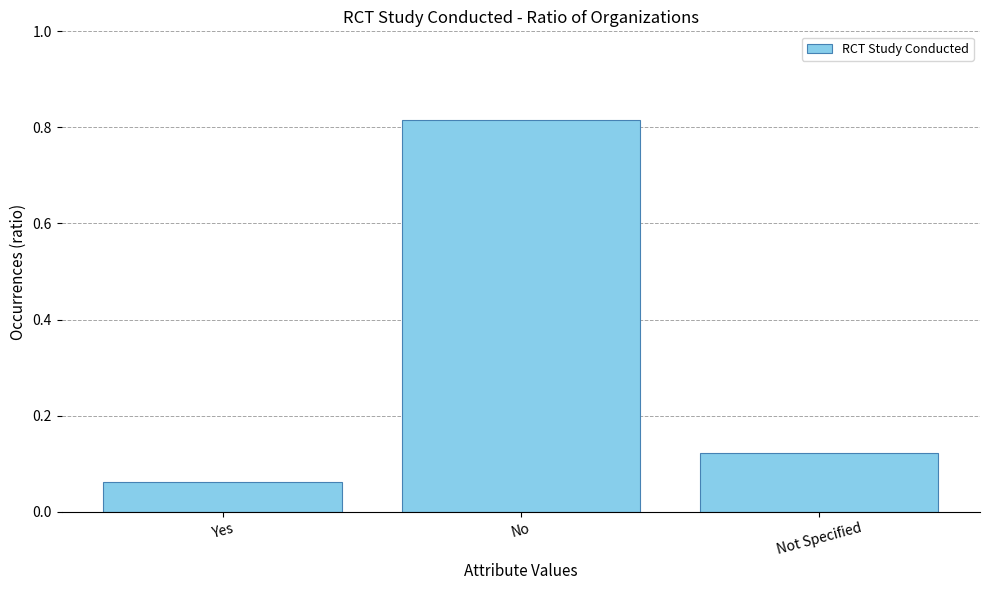

How many bars are there in total?

3